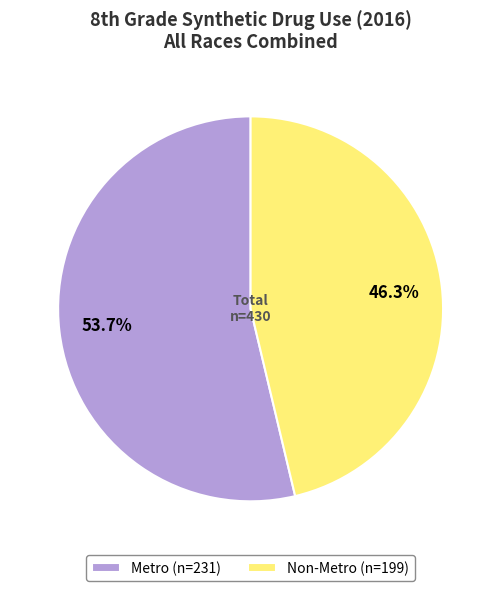

To the nearest percent, what portion does Non-Metro represent?

46%